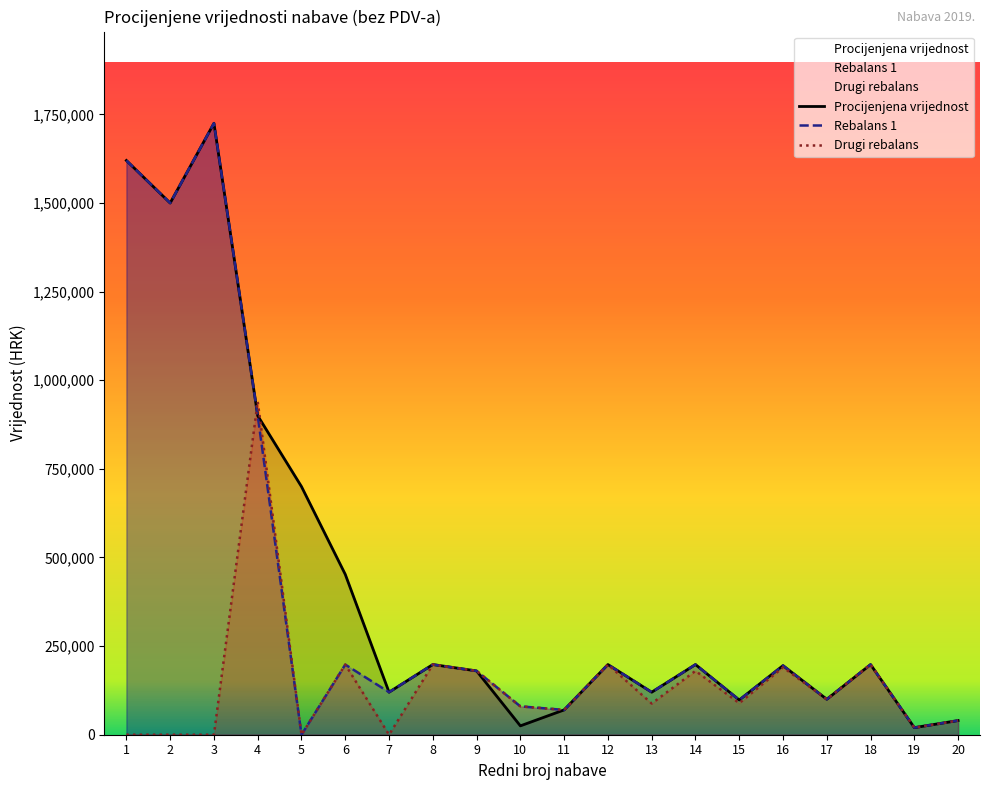

What is the value of the Procijenjena vrijednost point at the 10th from the left?

25000